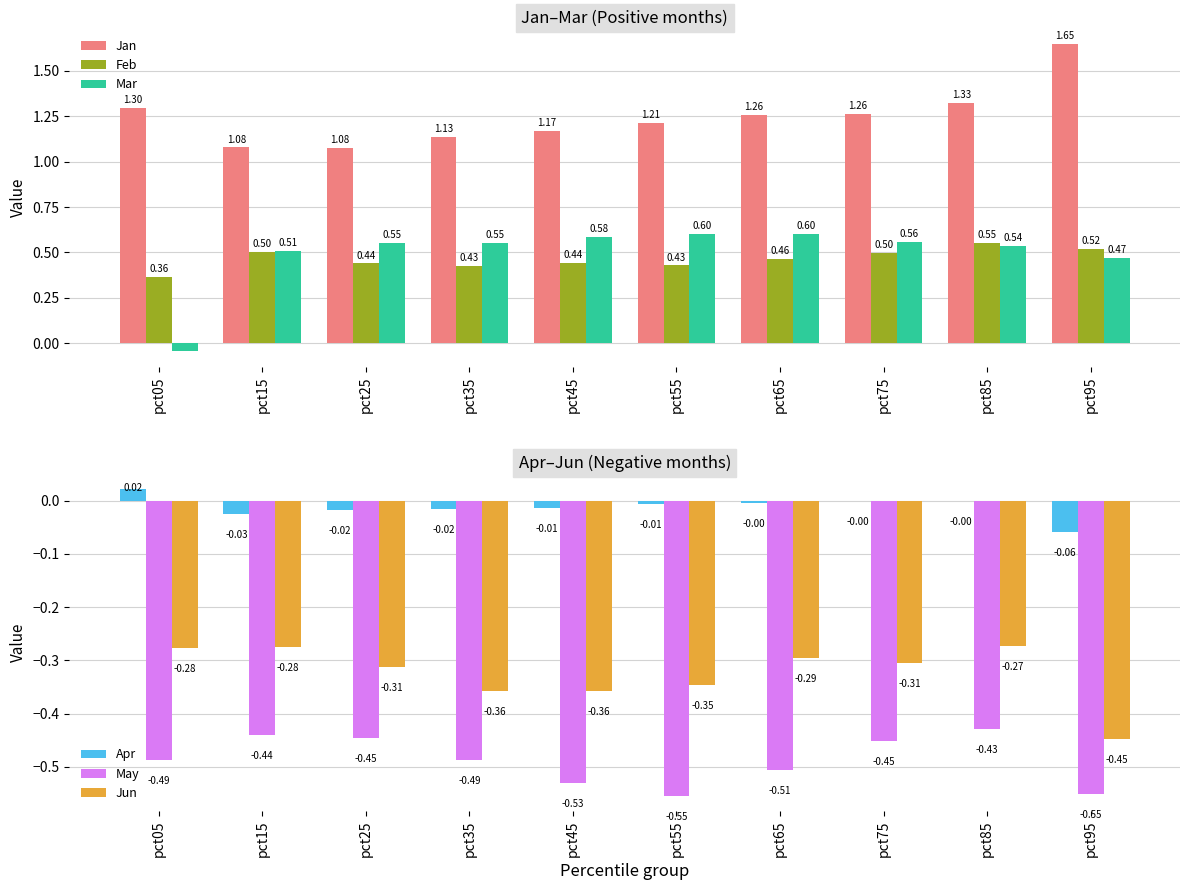

Which series has the widest spread of values?

Mar